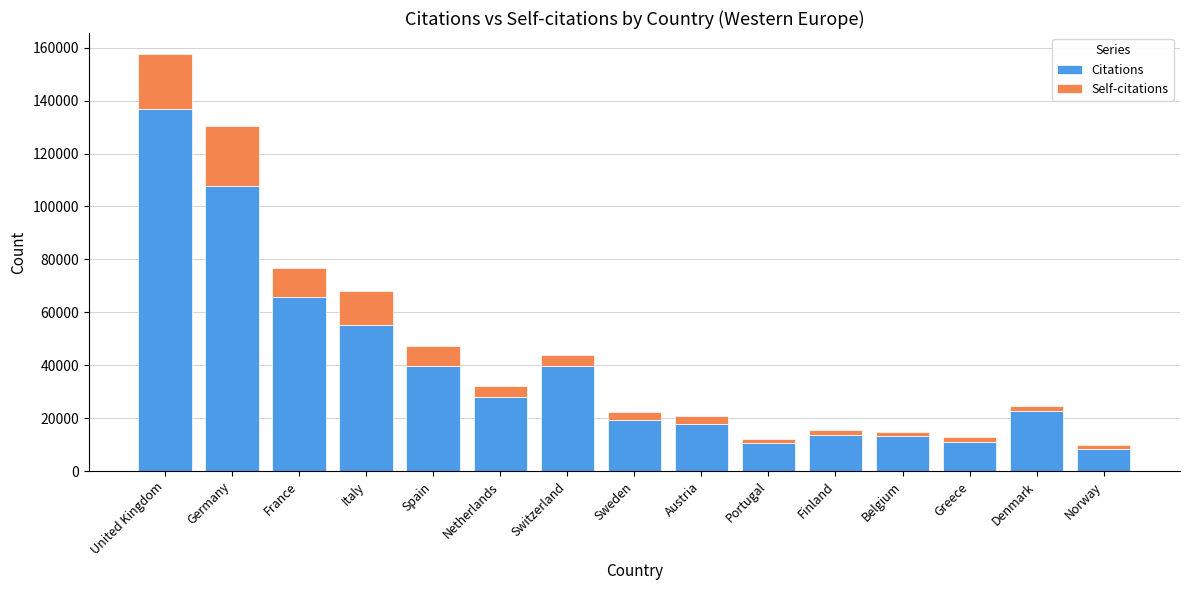

Is it true that Citations equals 22590 at Denmark?

True